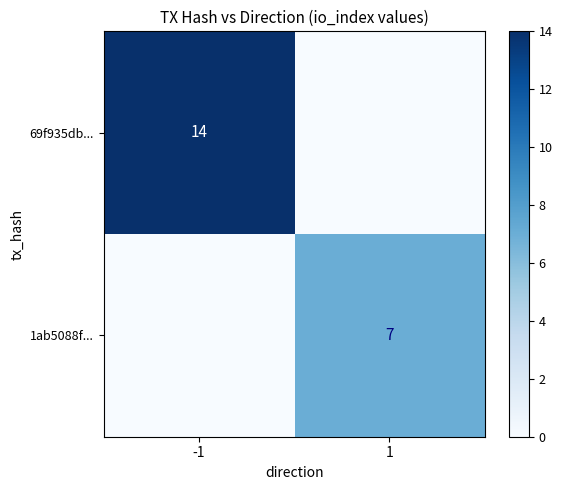

True or false: 69f935db... has a value of 14 at -1.

True